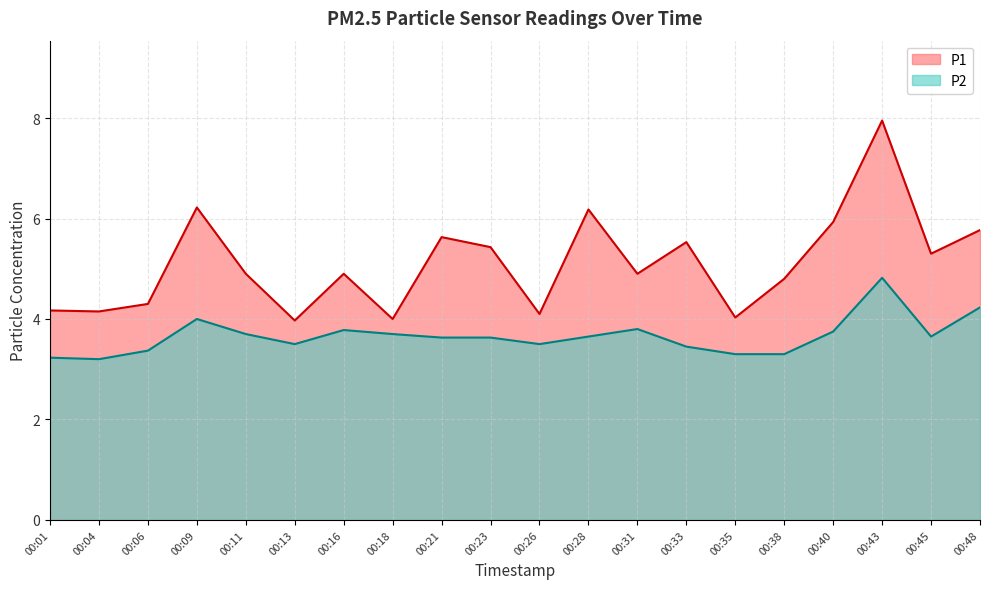

The value of P1 at 00:23 is 5.4. True or false?

True